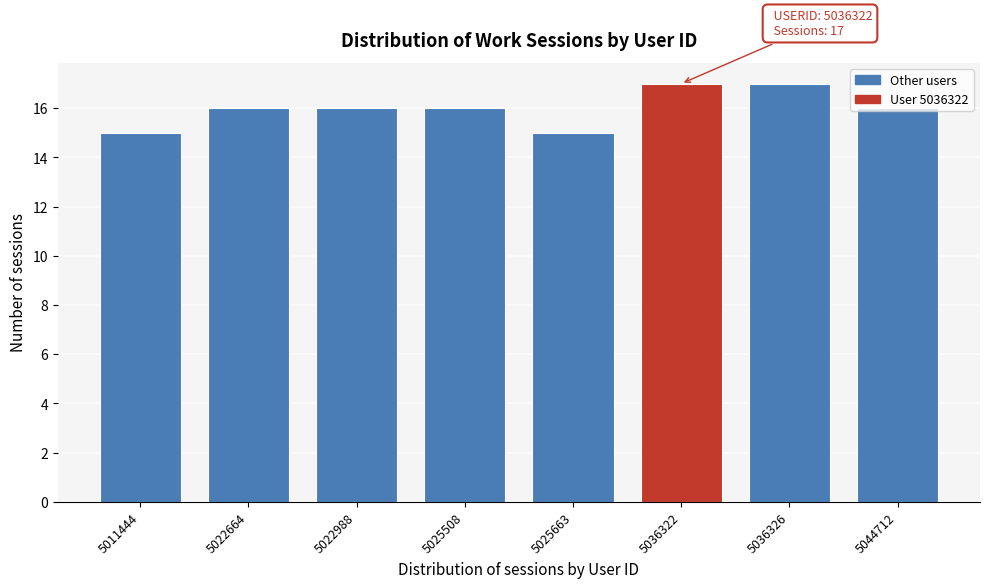

Is it true that the value at 5022664 is 26?

False